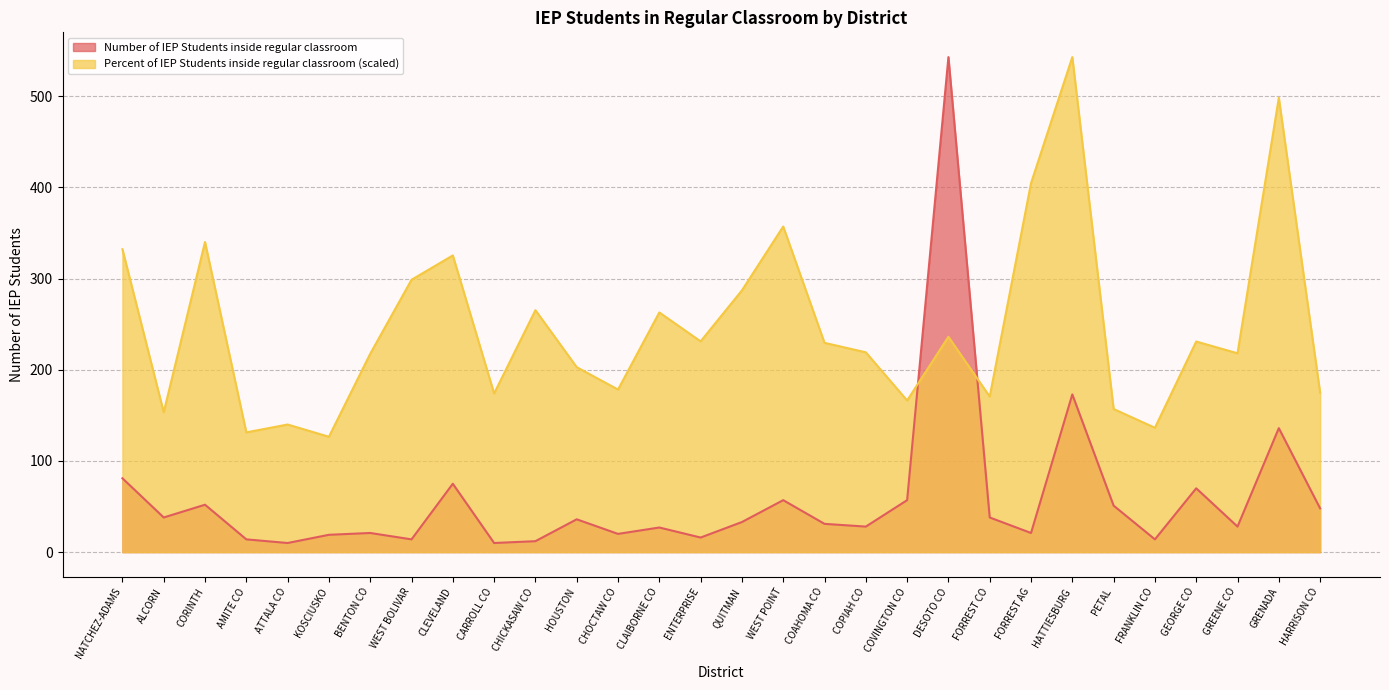

List the series in order of their peak value, highest first.

Number of IEP Students inside regular classroom, Percent of IEP Students inside regular classroom